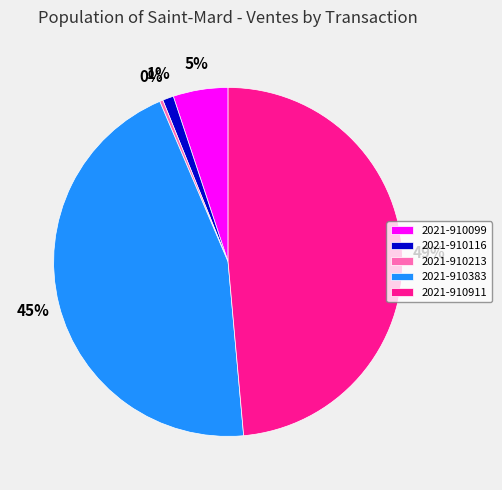

Is the sum of 2021-910383 and 2021-910213 greater than half?

No